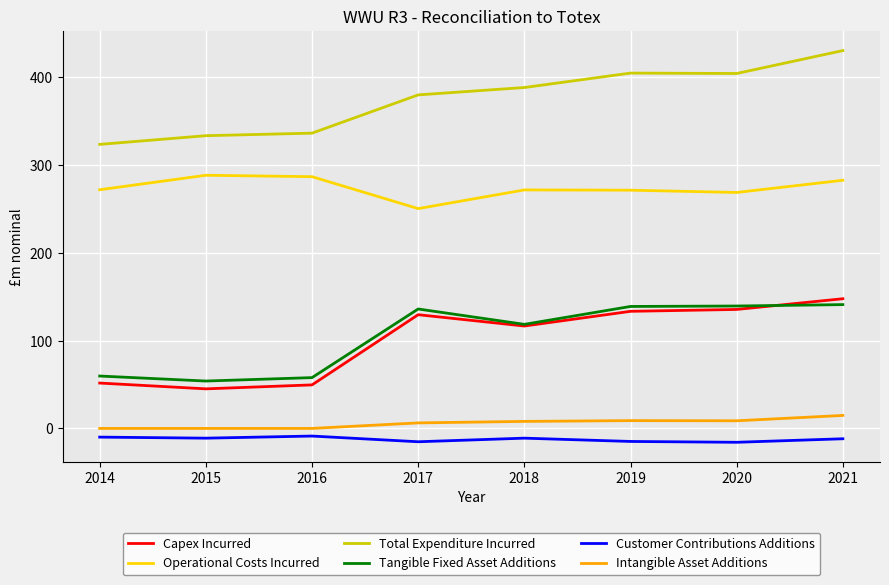

At which category is the sum across all series the highest?

2021